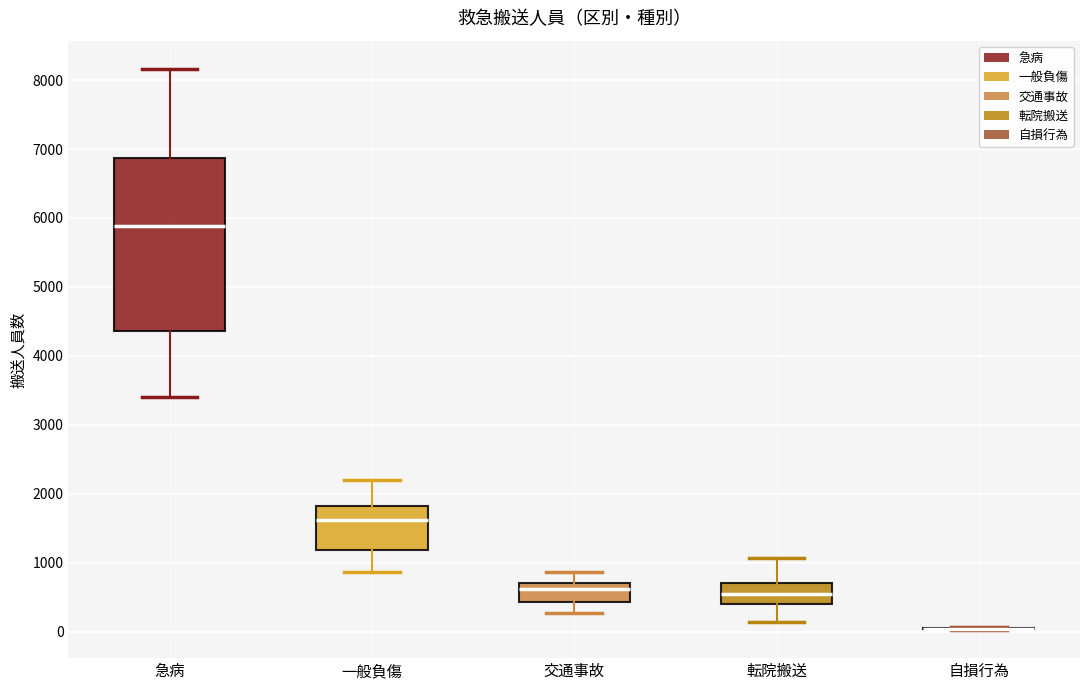

Where does the lower whisker of the box for 交通事故 end on the y-axis? The values are not printed on the chart, so give them approximately, as read against the axis.

300